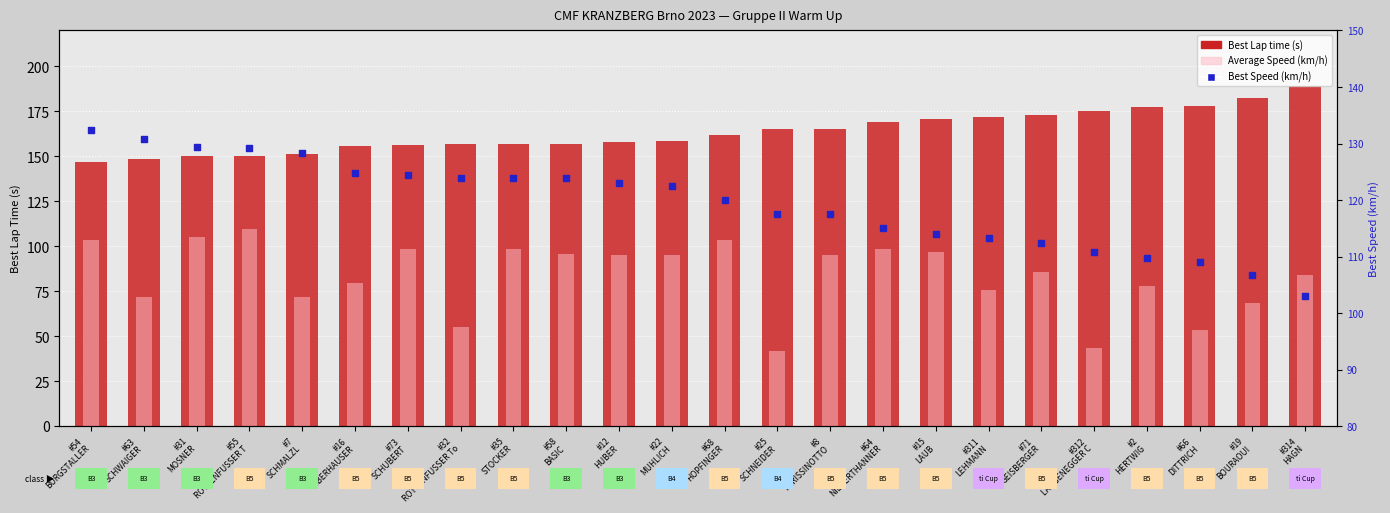

Which series reaches the minimum Y coordinate?

Average Speed (km/h)